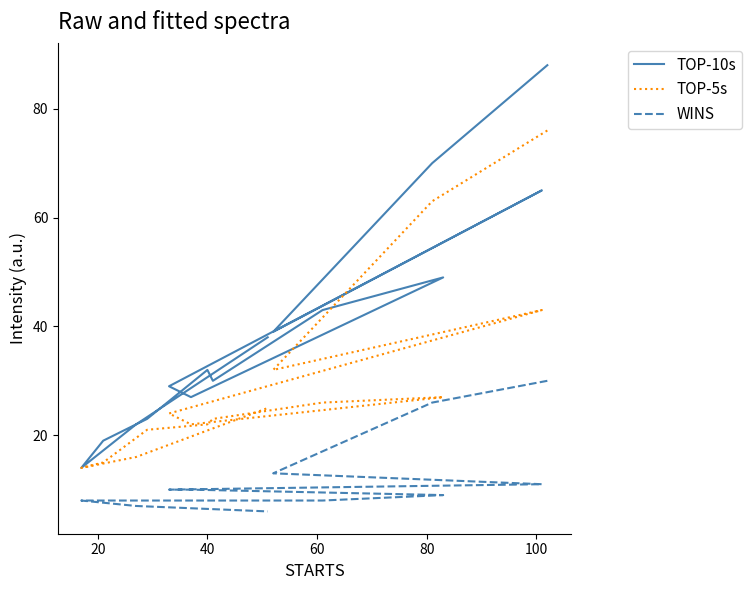

Which series has the largest total across all categories?

TOP-10s